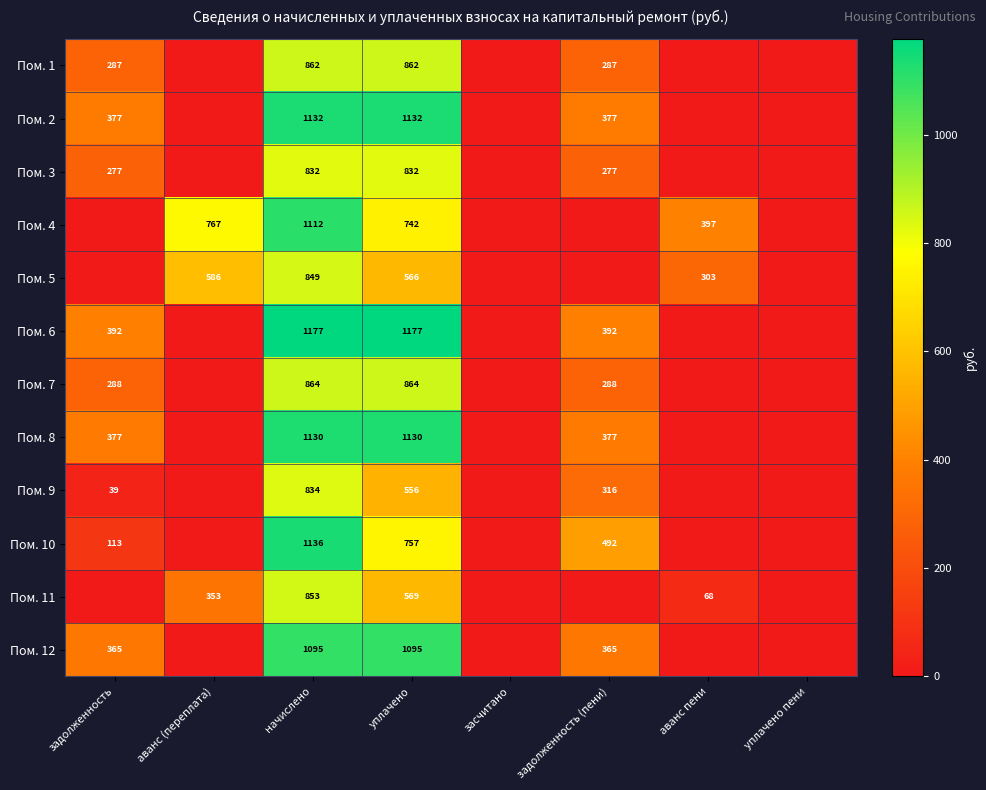

Is it true that Пом. 6 equals 684 at задолженность (пени)?

False